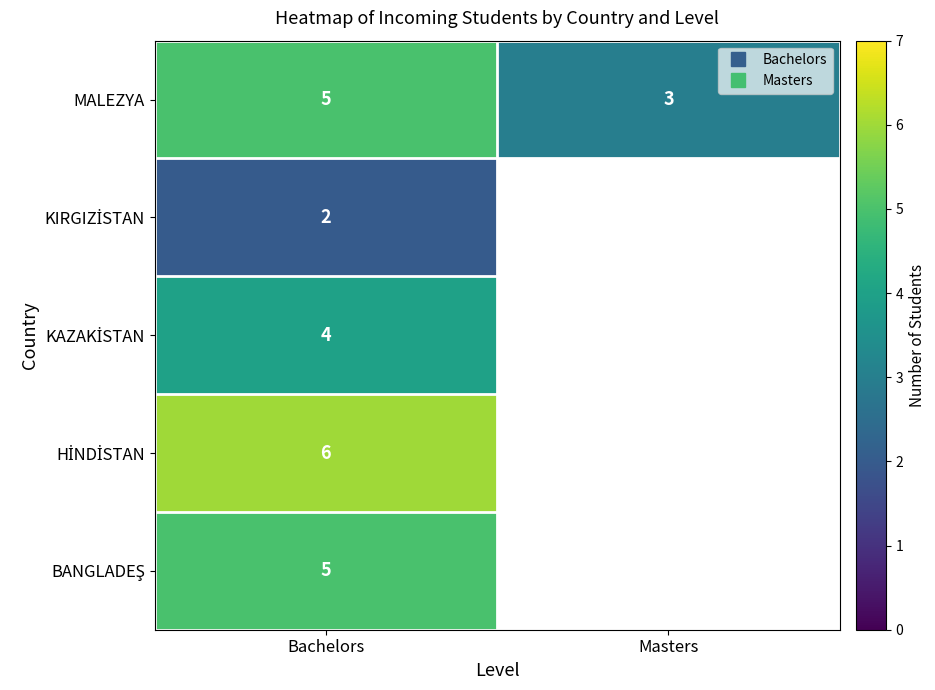

What is the minimum value for HİNDİSTAN?

6.0